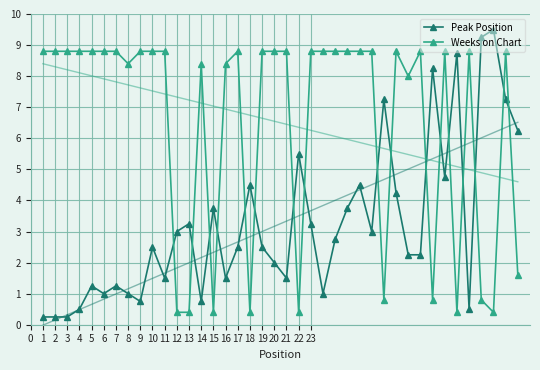

How many values in the Weeks on Chart series exceed 8?

28